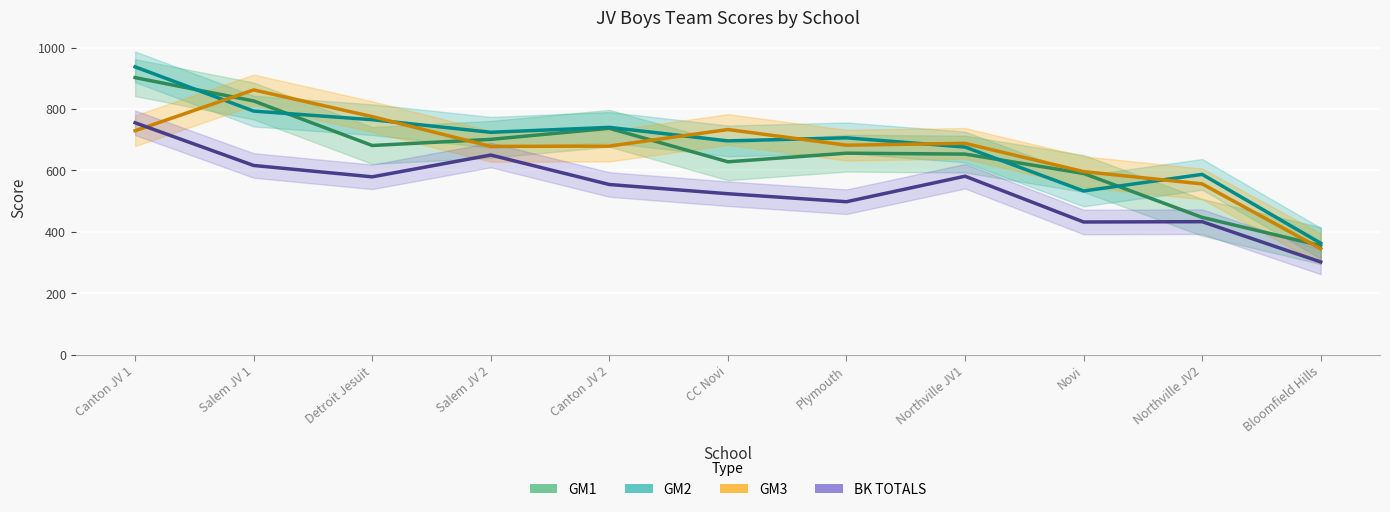

Which label corresponds to the largest value in the chart?

Canton JV 1